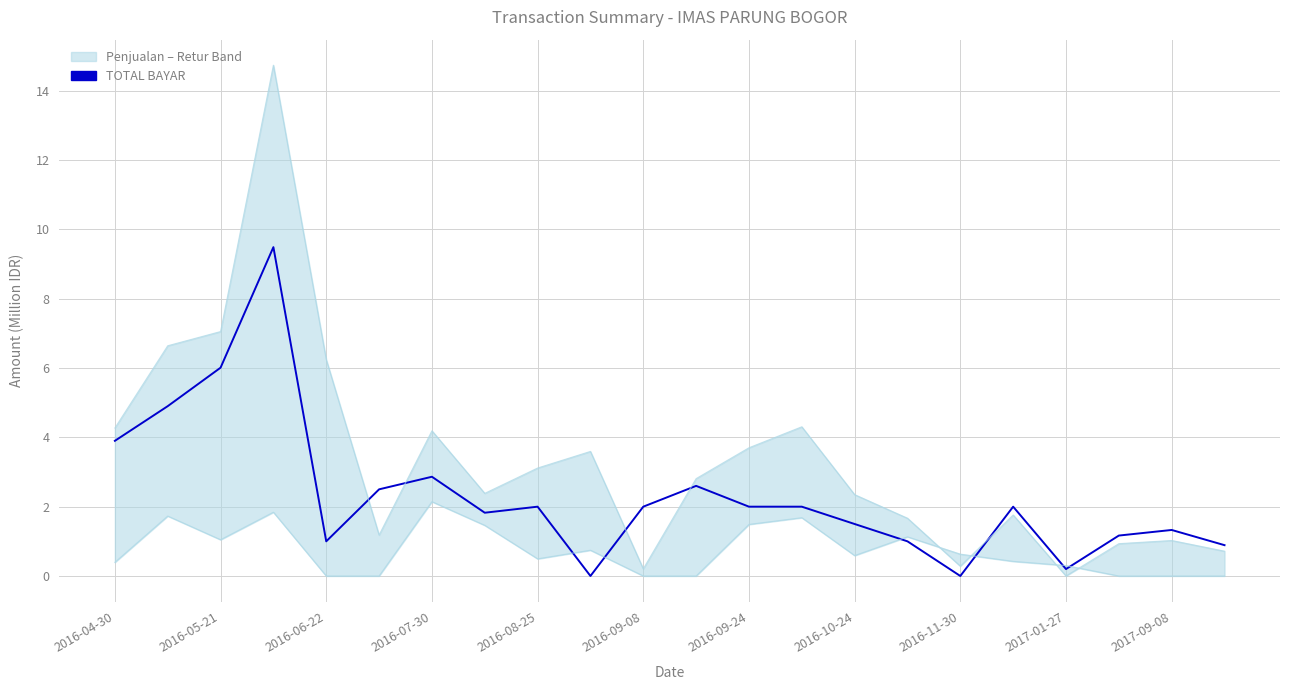

How many interior local valleys does the JUMLAH (Penjualan) series have?

5